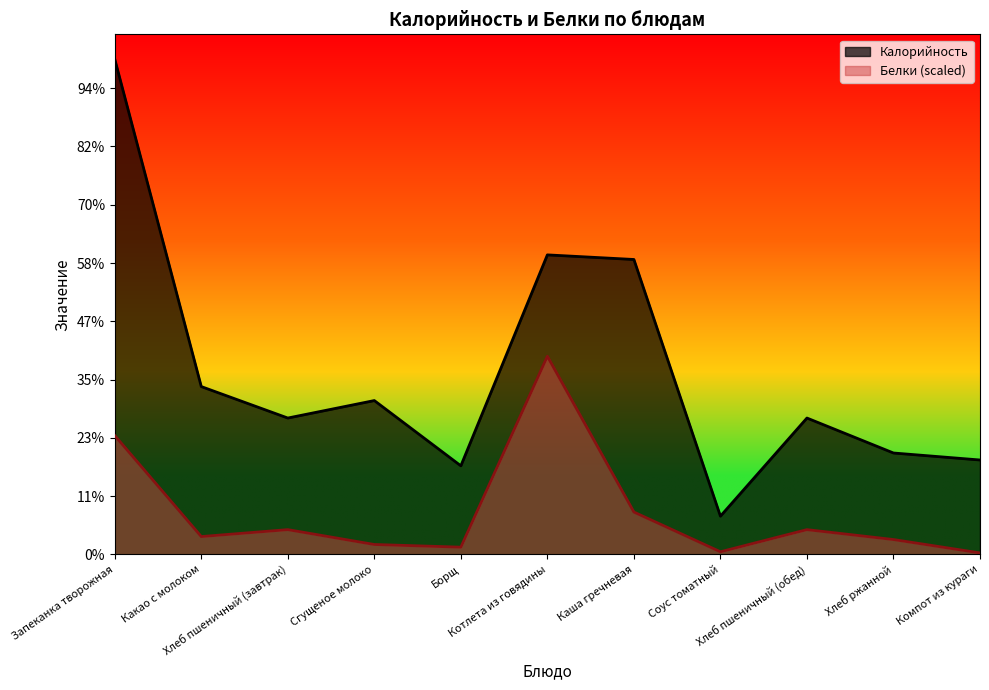

Reading right to left, extract all data points from this chart.

Калорийность: Компот из кураги=81.0	Хлеб ржанной=87.0	Хлеб пшеничный (обед)=117.0	Соус томатный=32.8	Каша гречневая=253.1	Котлета из говядины=257.0	Борщ=76.0	Сгущеное молоко=132.0	Хлеб пшеничный (завтрак)=117.0	Какао с молоком=144.0	Запеканка творожная=425.0
Белки: Компот из кураги=1.3	Хлеб ржанной=12.7	Хлеб пшеничный (обед)=21.2	Соус томатный=2.3	Каша гречневая=36.3	Котлета из говядины=170.0	Борщ=6.2	Сгущеное молоко=8.5	Хлеб пшеничный (завтрак)=21.2	Какао с молоком=15.3	Запеканка творожная=102.0